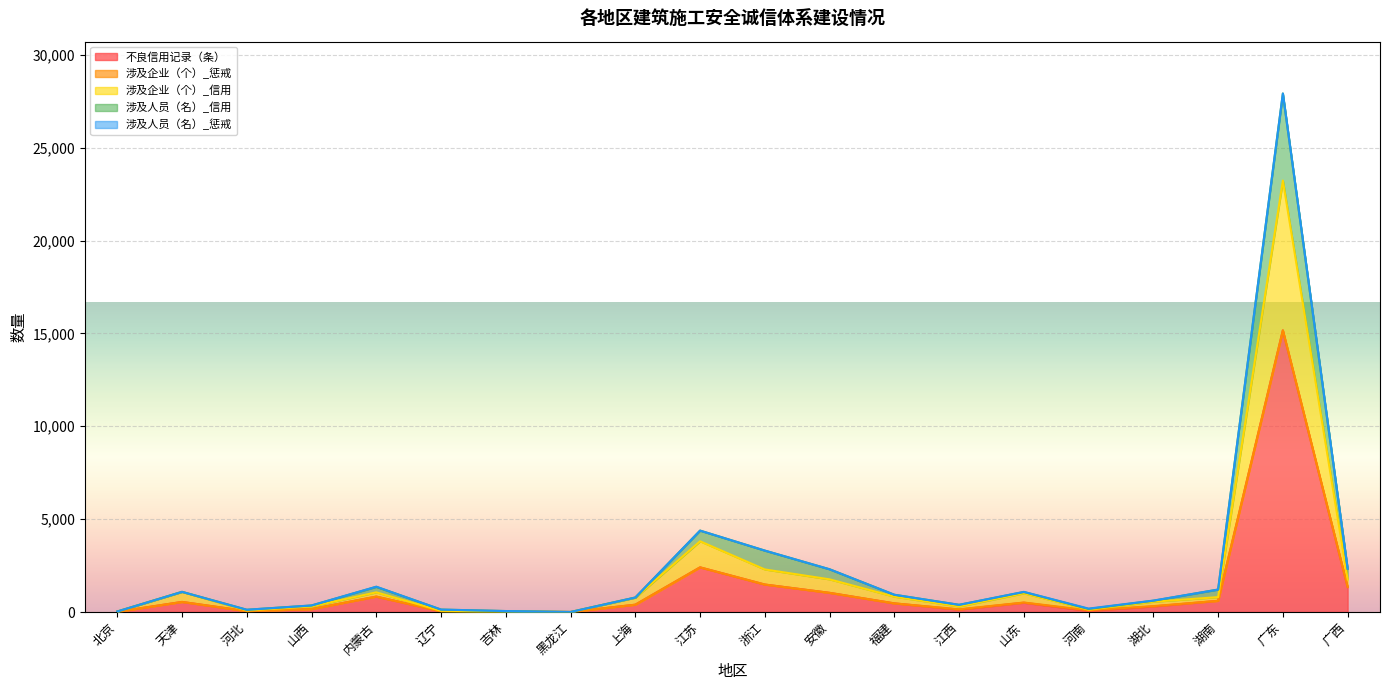

Is it true that 涉及人员（名）_信用 equals 52 at 吉林?

True